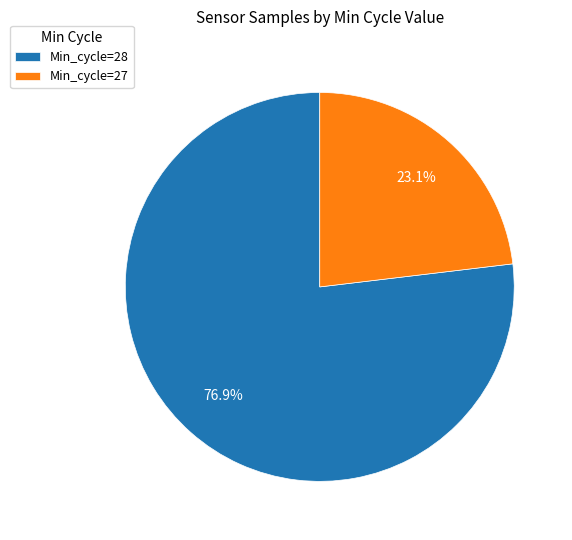

Is the sum of Min_cycle=28 and Min_cycle=27 greater than half?

Yes